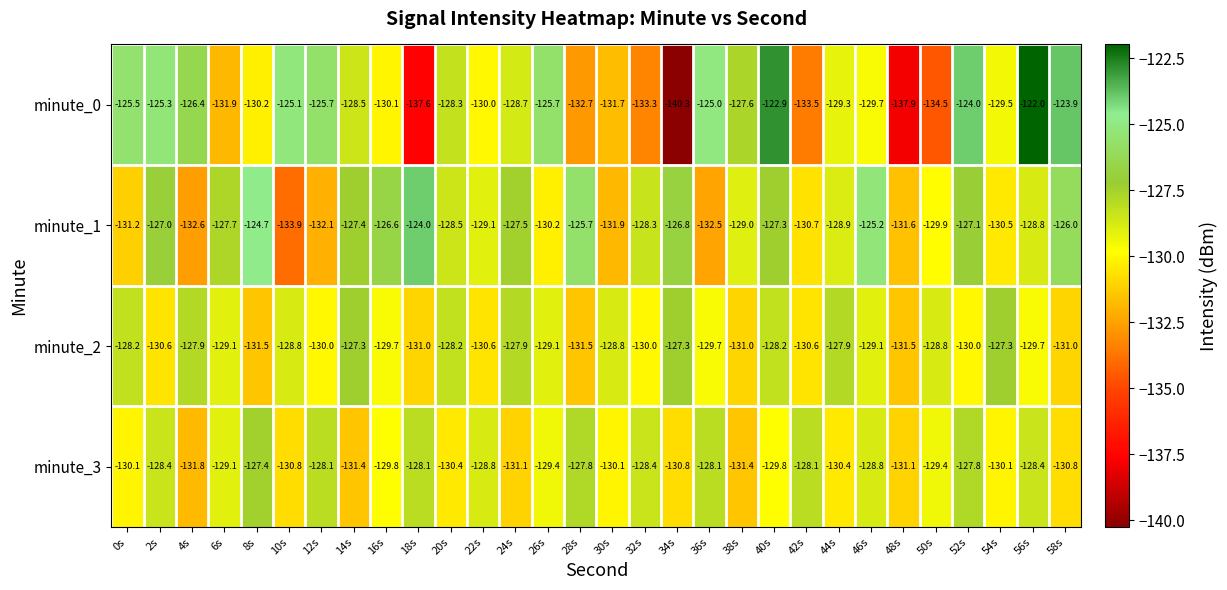

How many values in the minute_1 series exceed -128?

13